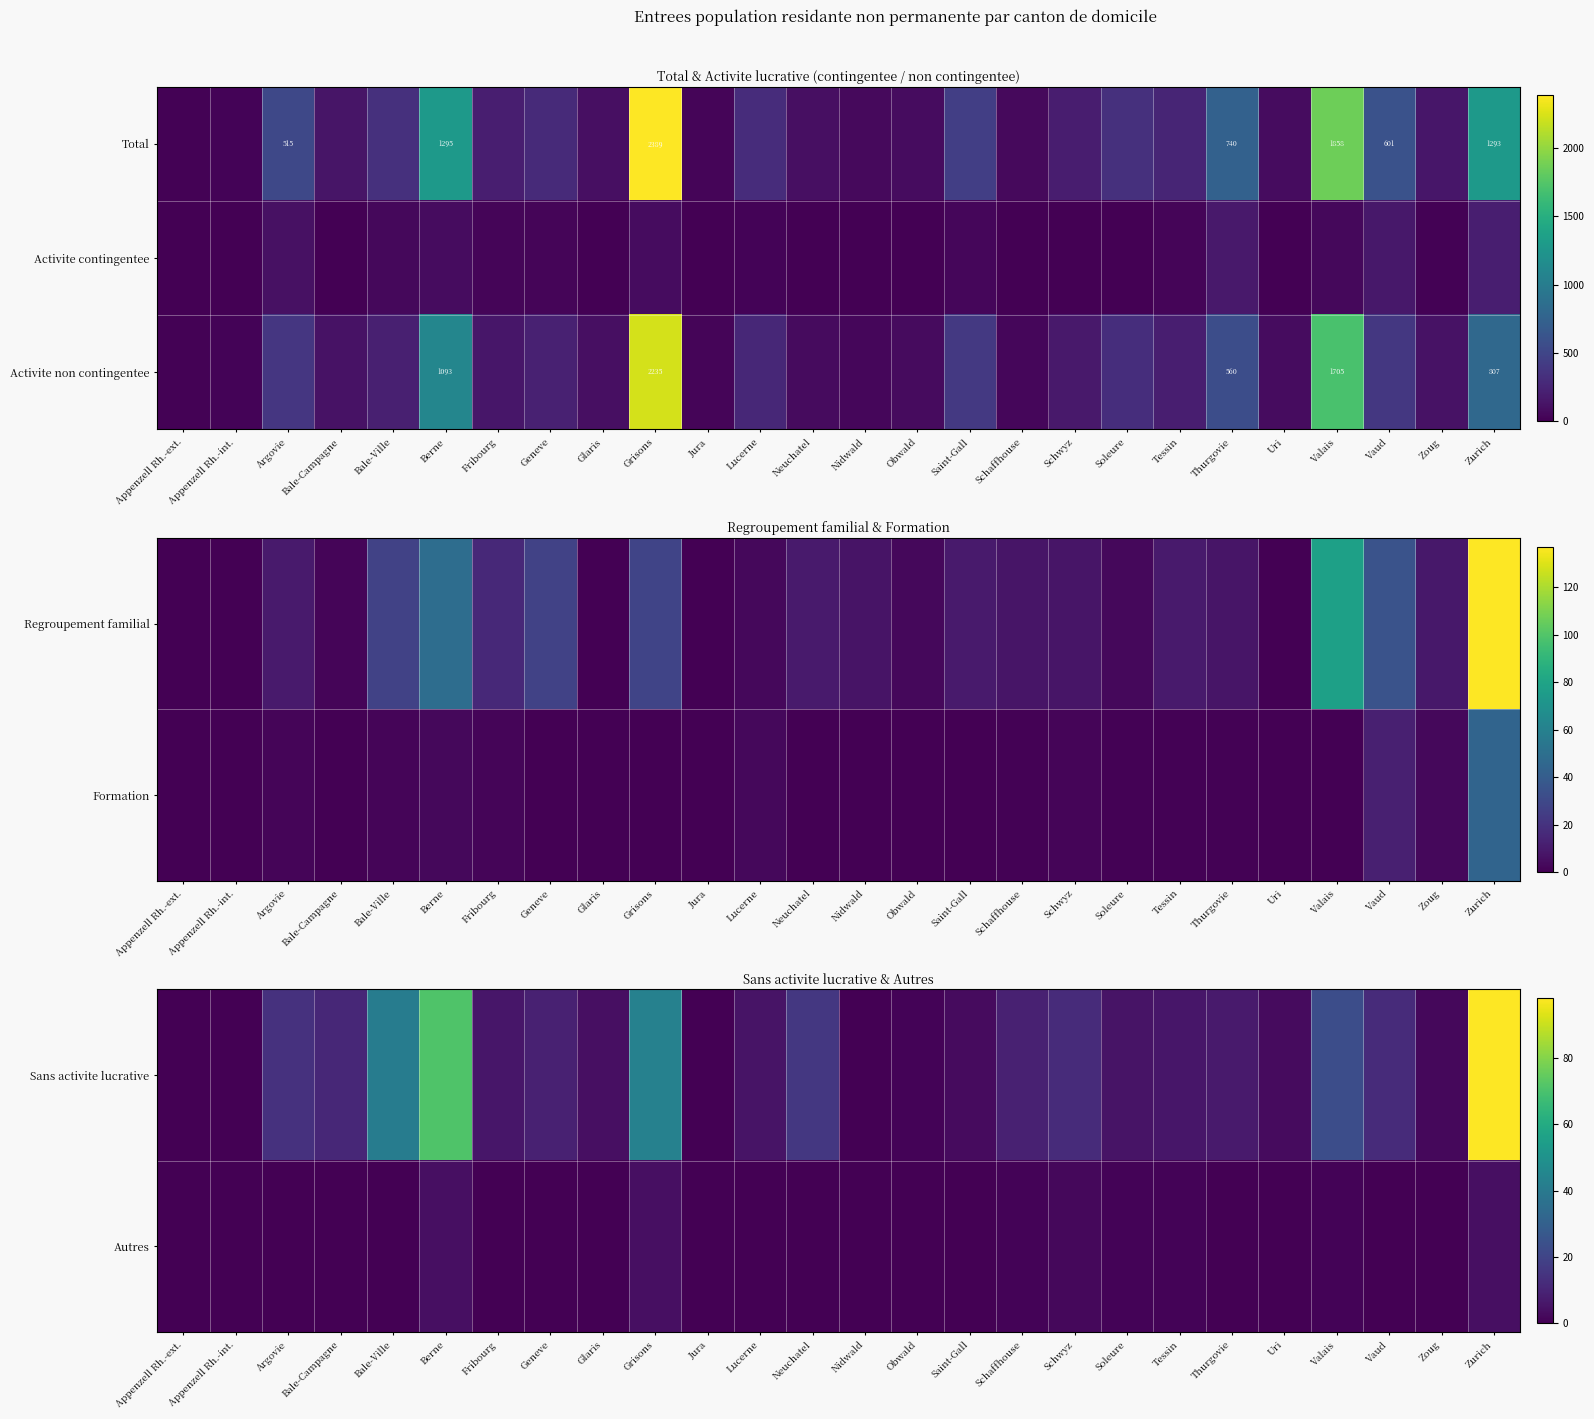

The value of Activite non contingentee at Grisons is 2935. True or false?

False